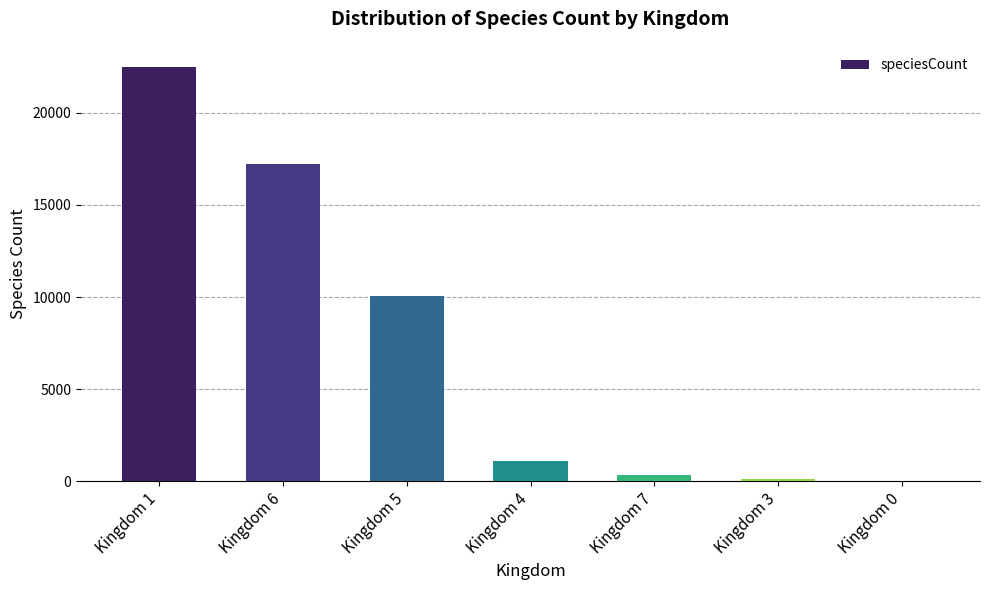

The value at Kingdom 1 is 22496. True or false?

True